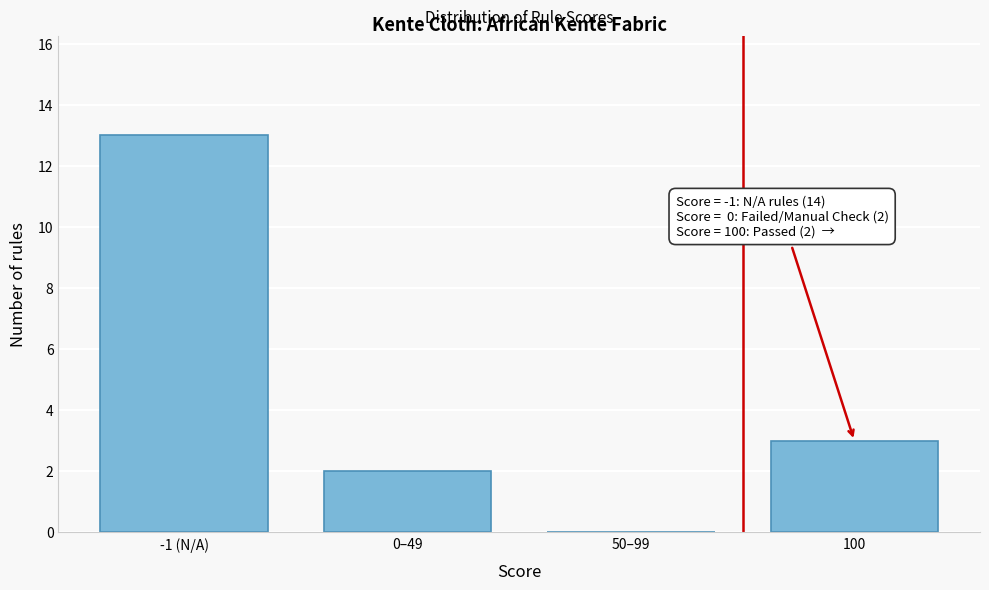

Reading right to left, what are all the values shown in this chart?

100=3	50–99=0	0–49=2	-1 (N/A)=13